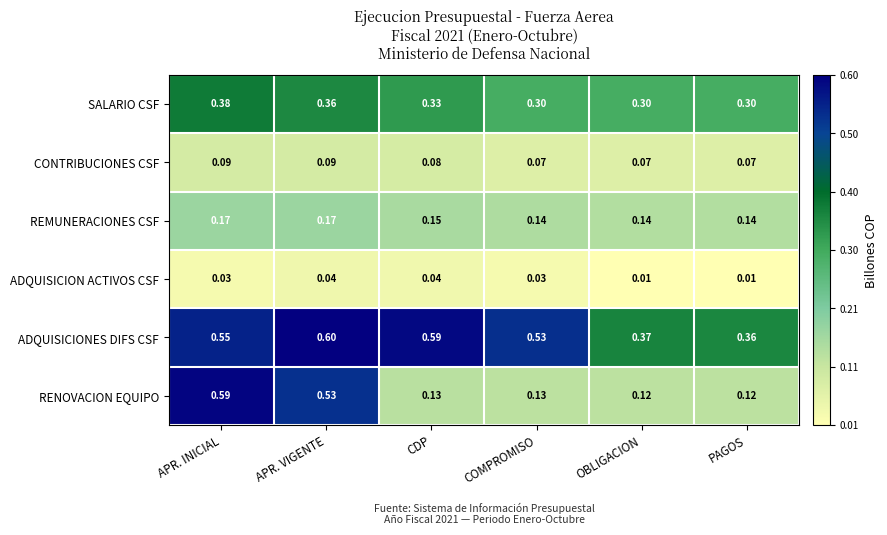

Where is ADQUISICIONES DIFS CSF nearest to the value 0?

PAGOS